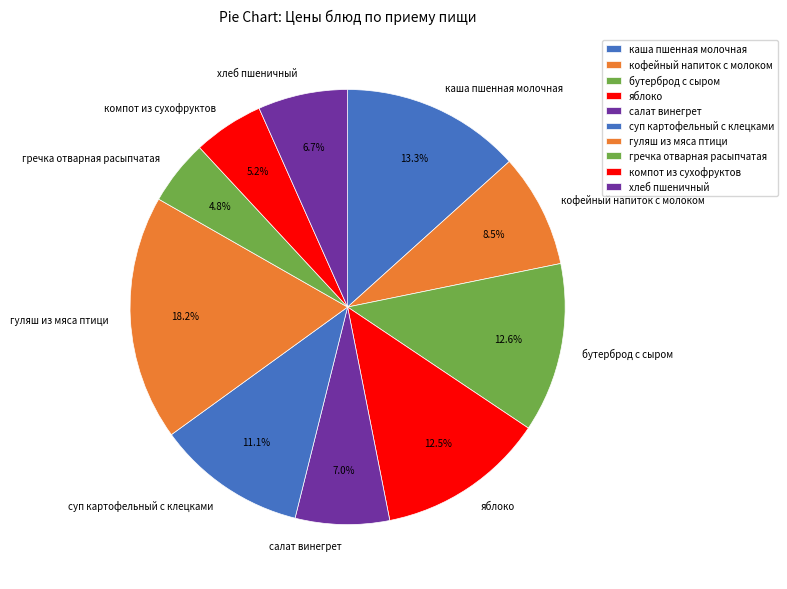

What is the ratio of the value at салат винегрет to the value at компот из сухофруктов?

1.3